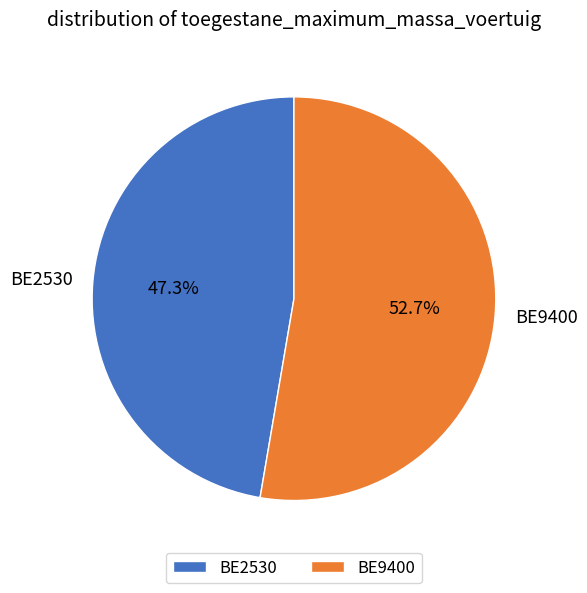

Which has a higher value, BE2530 or BE9400?

BE9400